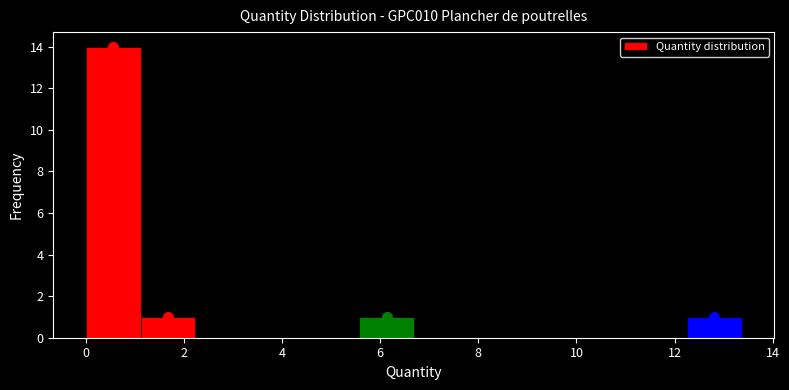

Reading left to right, transcribe this chart: for each bar, give the range it covers on the x-axis and its height. Neither the bar edges nor the heights are printed on the chart, so give them approximately, as read against the axes.

0.0 to 1.2: 14
1.2 to 2.2: 1
2.2 to 3.4: 0
3.4 to 4.4: 0
4.4 to 5.6: 0
5.6 to 6.6: 1
6.6 to 7.8: 0
7.8 to 9.0: 0
9.0 to 10.0: 0
10.0 to 11.2: 0
11.2 to 12.2: 0
12.2 to 13.4: 1